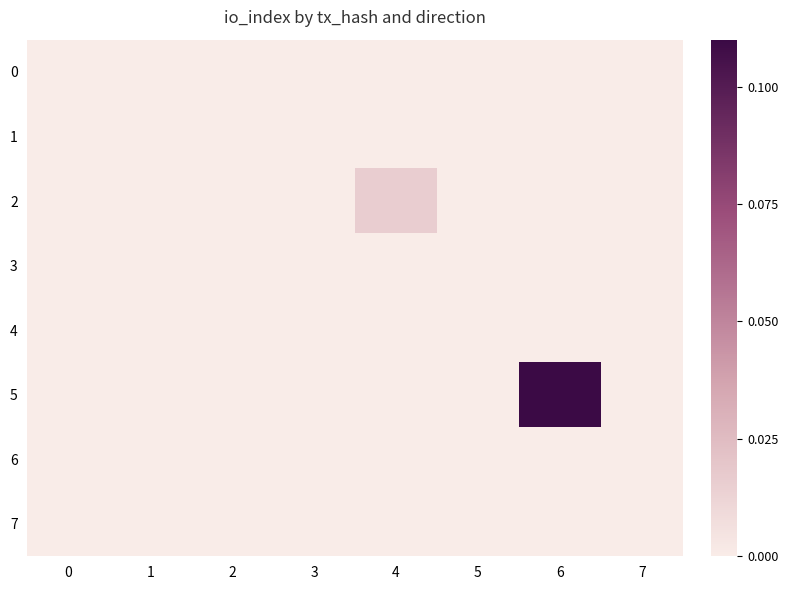

At how many categories does at least one series exceed 0?

2